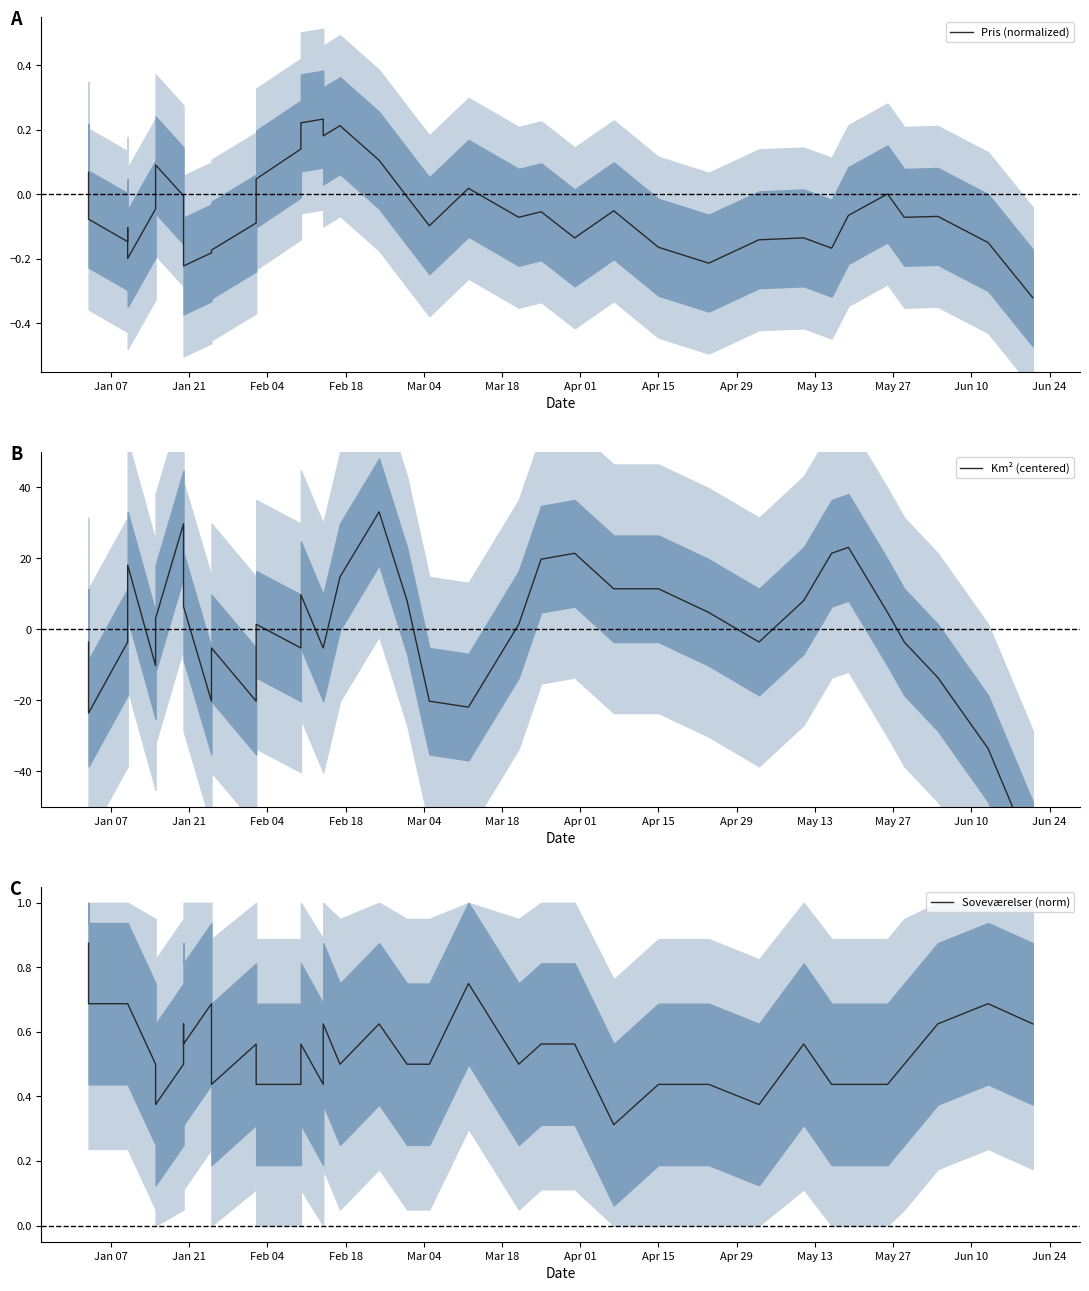

Which series has the widest spread of values?

Km² (centered)